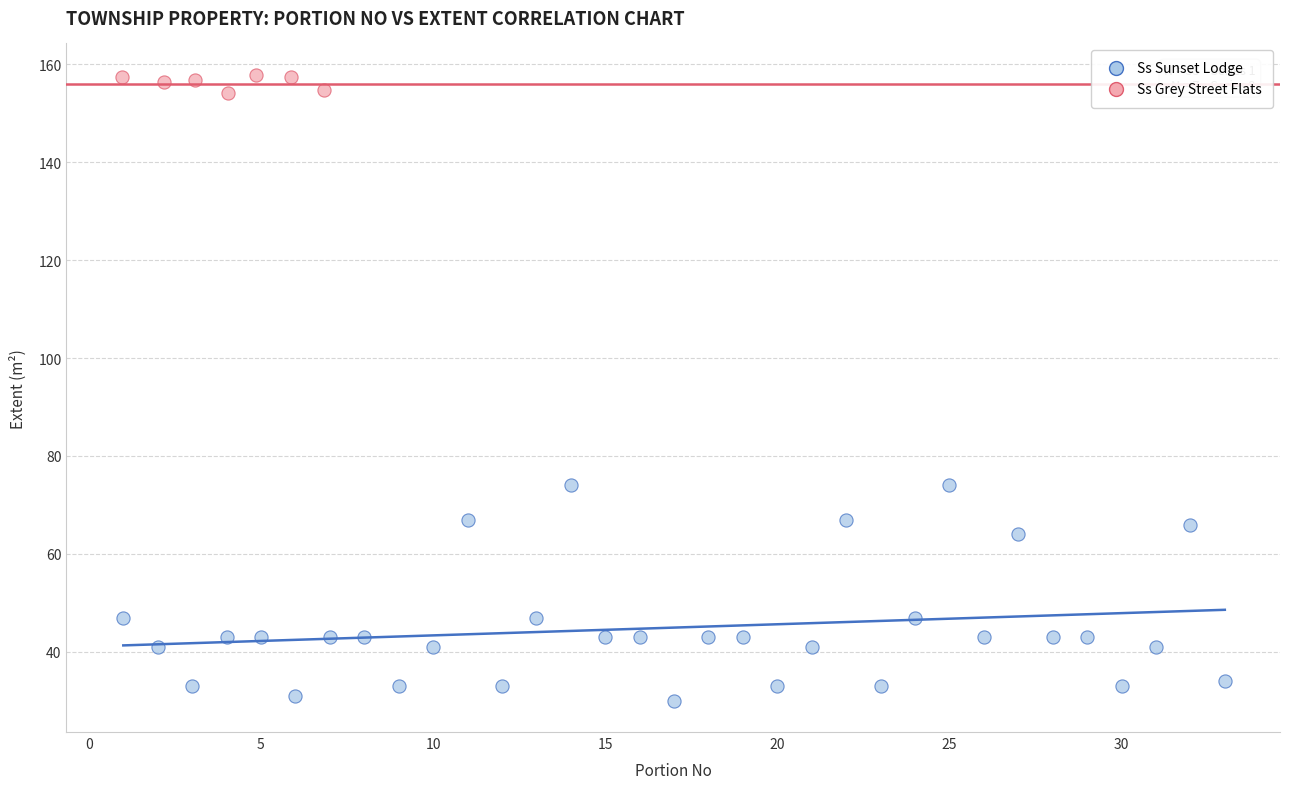

Which series reaches the maximum Y coordinate?

Ss Grey Street Flats